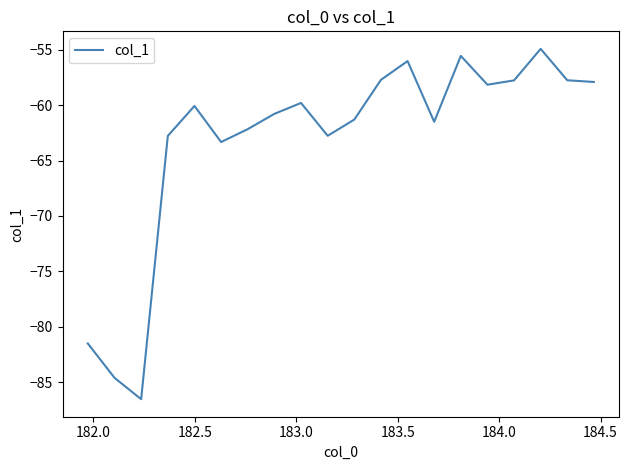

What is the maximum value shown in the chart?

-54.9